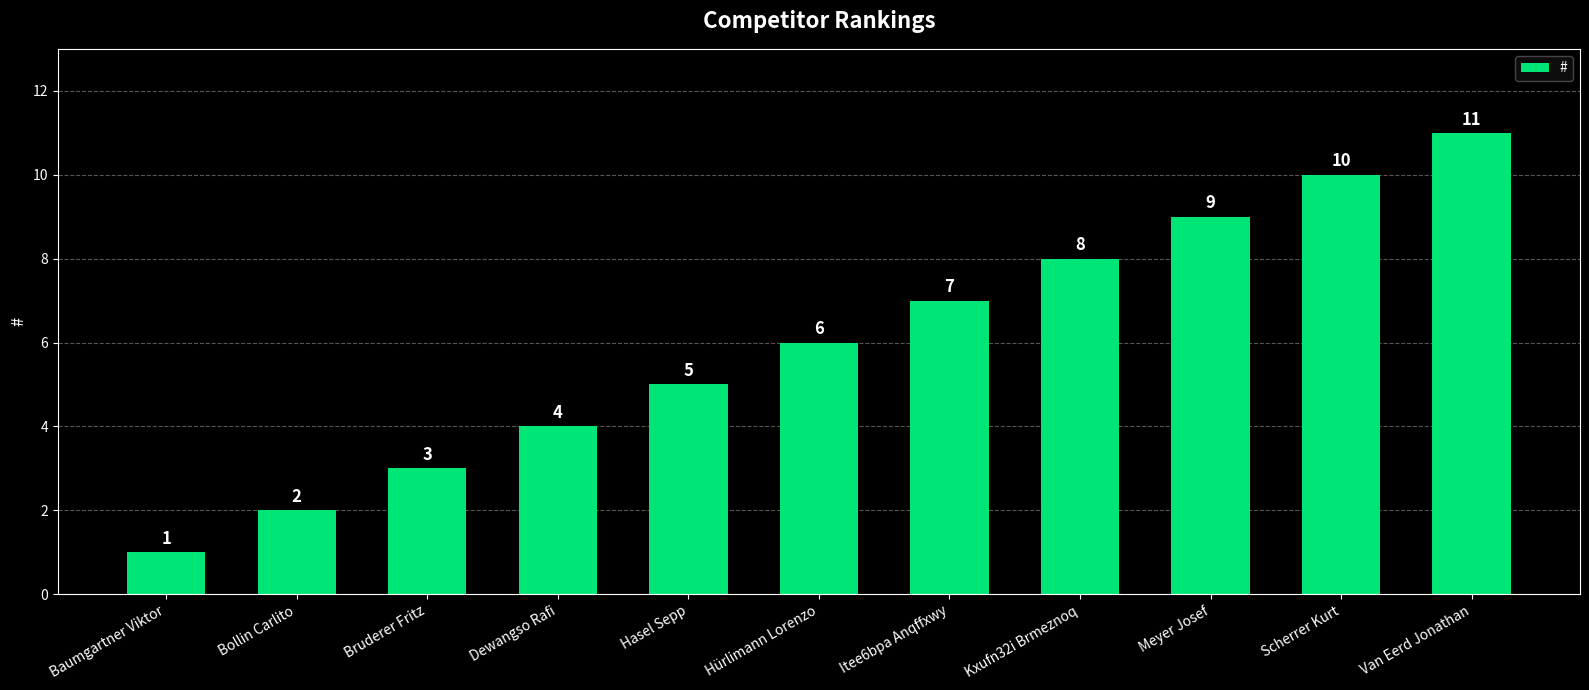

How many values are below 6?

5